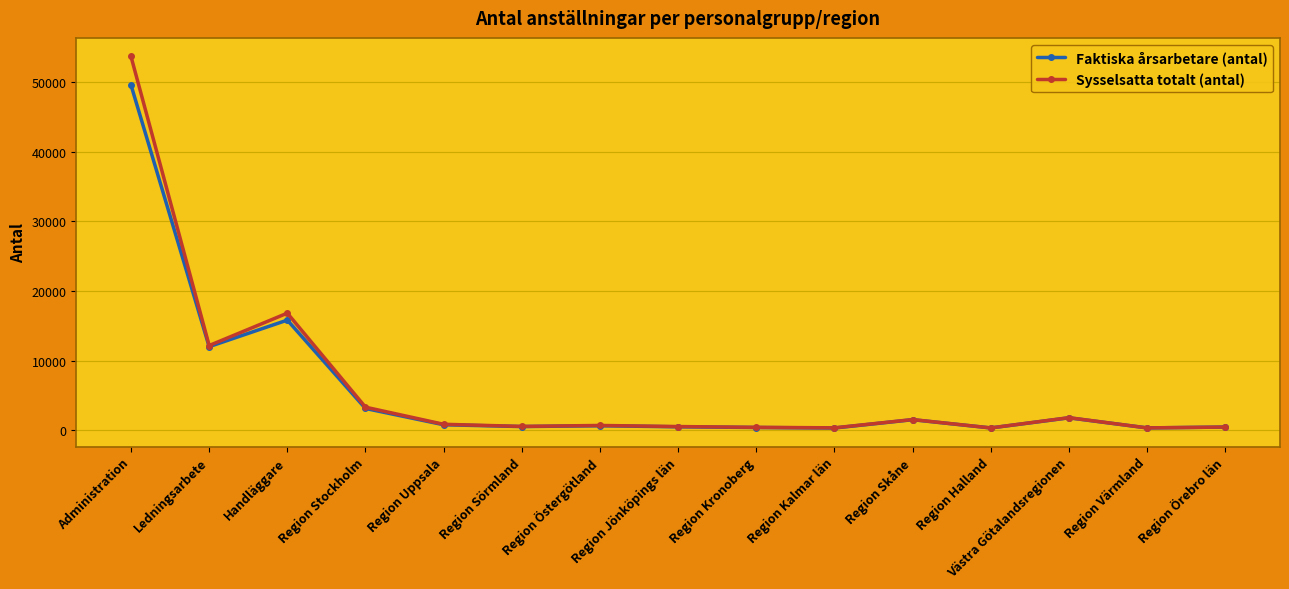

What is the spread (max minus min) of values at Ledningsarbete?

161